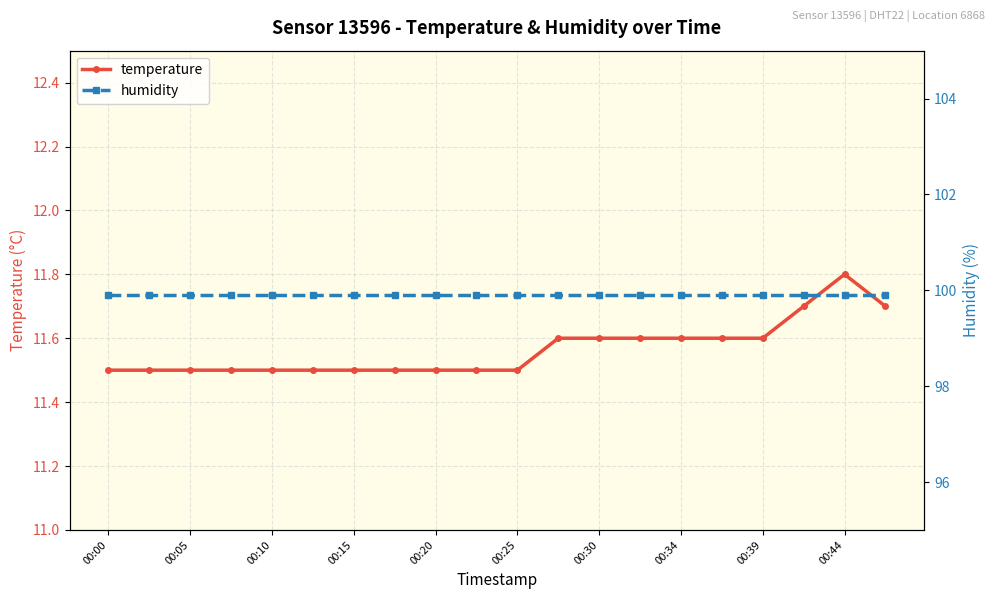

What is the sum of all humidity values?

1998.0